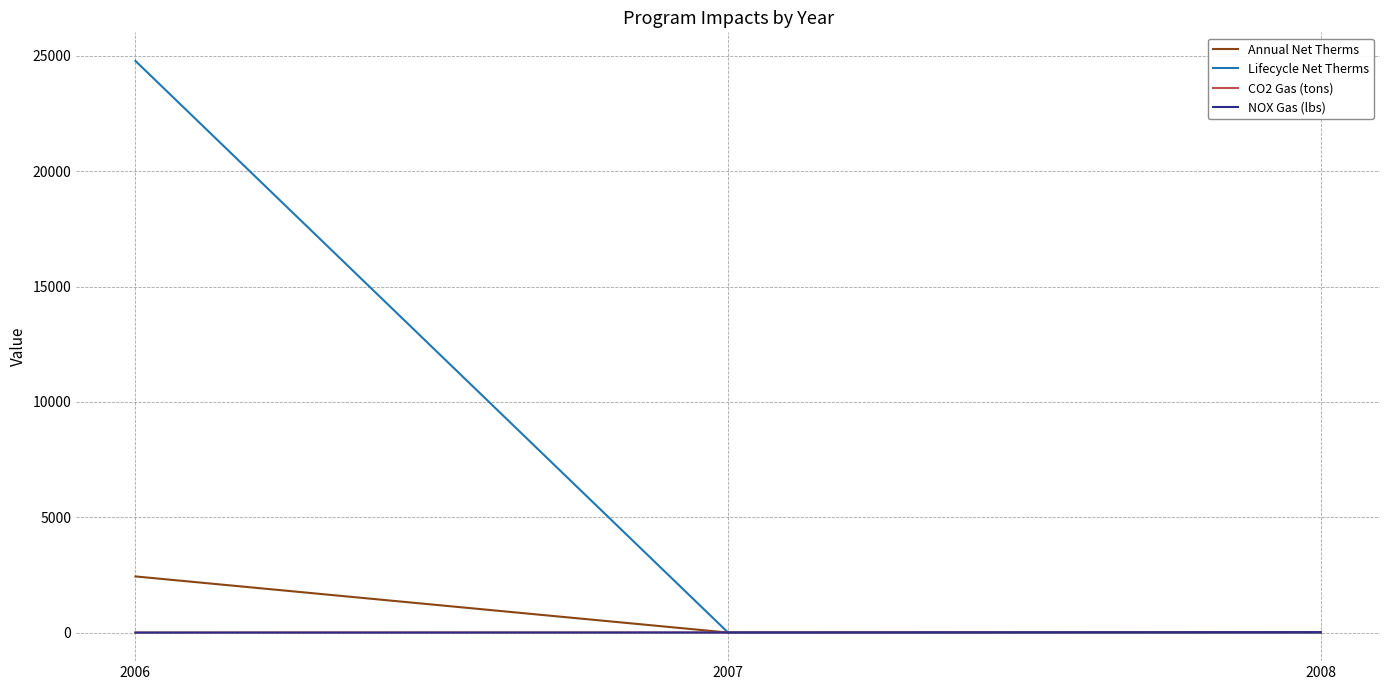

What is the maximum value for Annual Net Therms?

2433.3